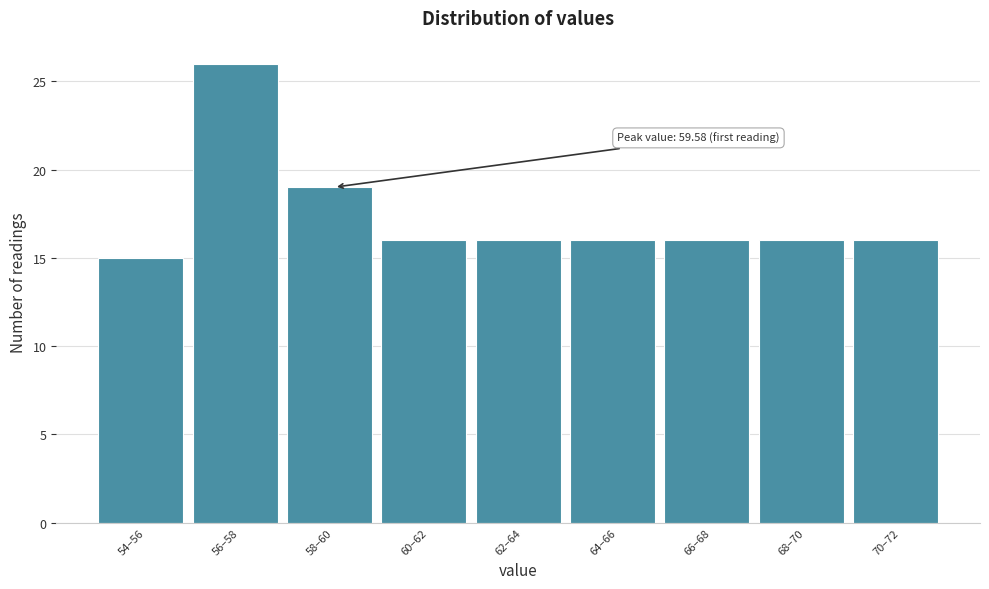

Reading left to right, what are all the values shown in this chart?

54–56=15	56–58=26	58–60=19	60–62=16	62–64=16	64–66=16	66–68=16	68–70=16	70–72=16